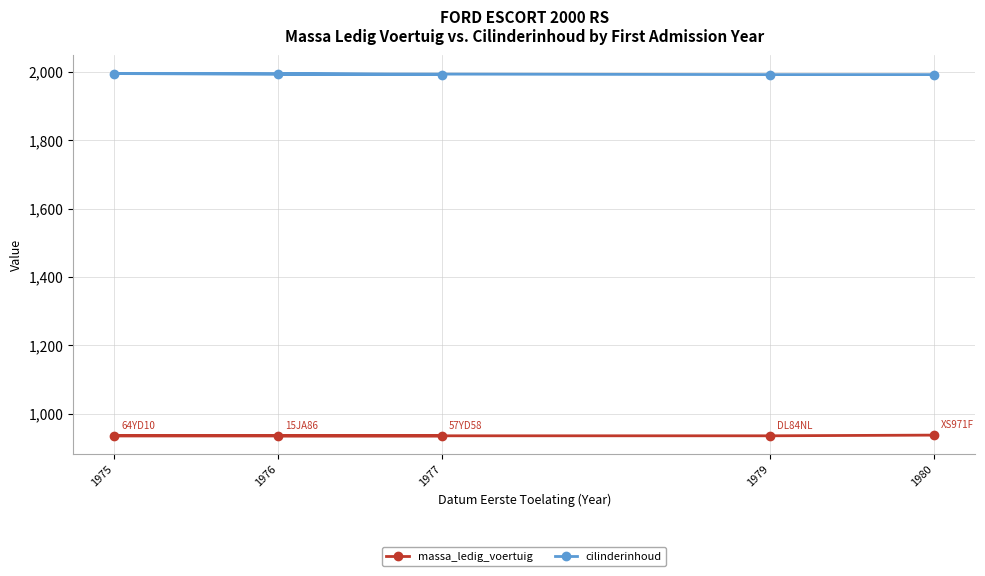

What is the value of the cilinderinhoud point at the 3rd from the left?

1993